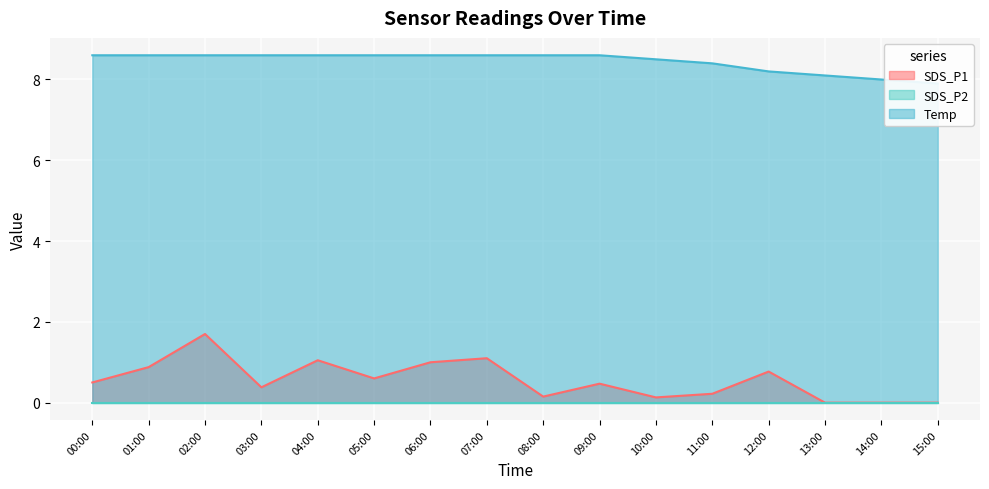

Is it true that SDS_P1 equals 0.0 at 14:00?

True